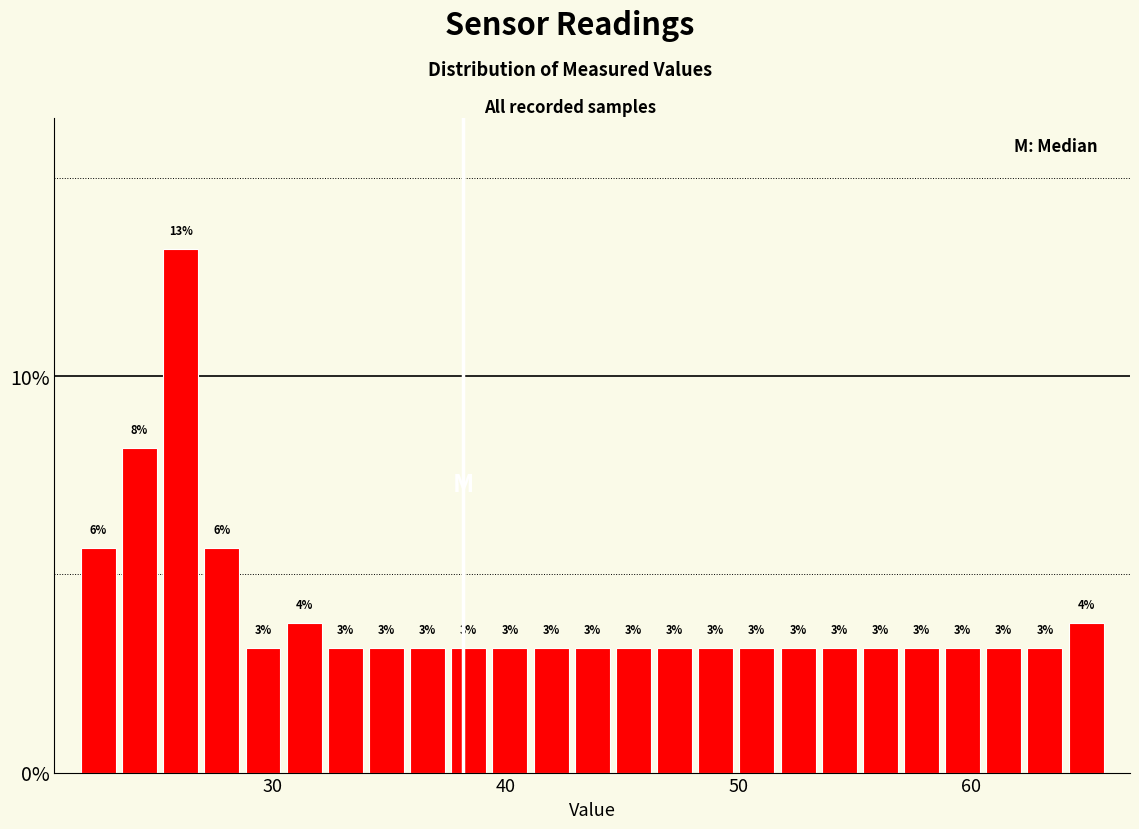

Read against the x-axis, roughly where is the centre of the tallest bar?

26